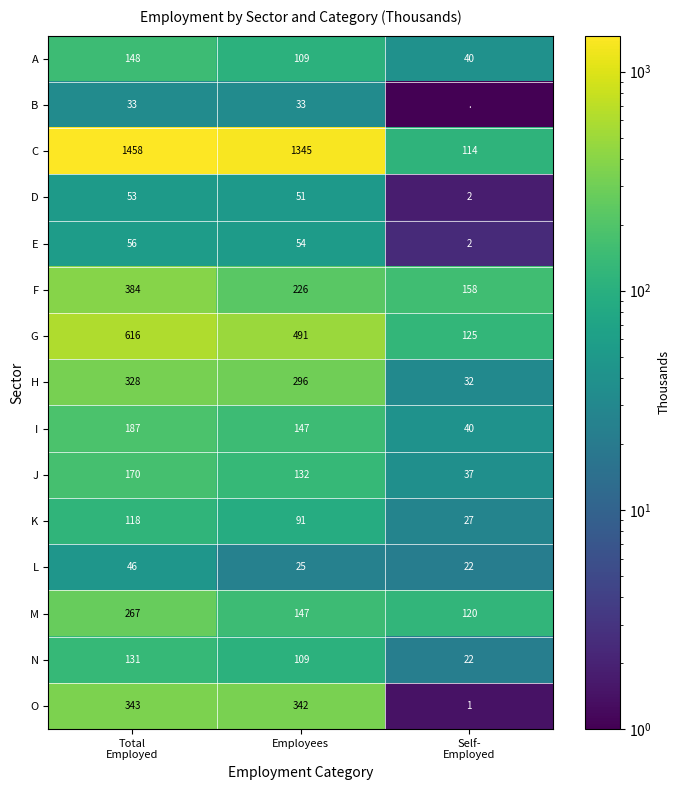

What is the average value of the F series?

256.0